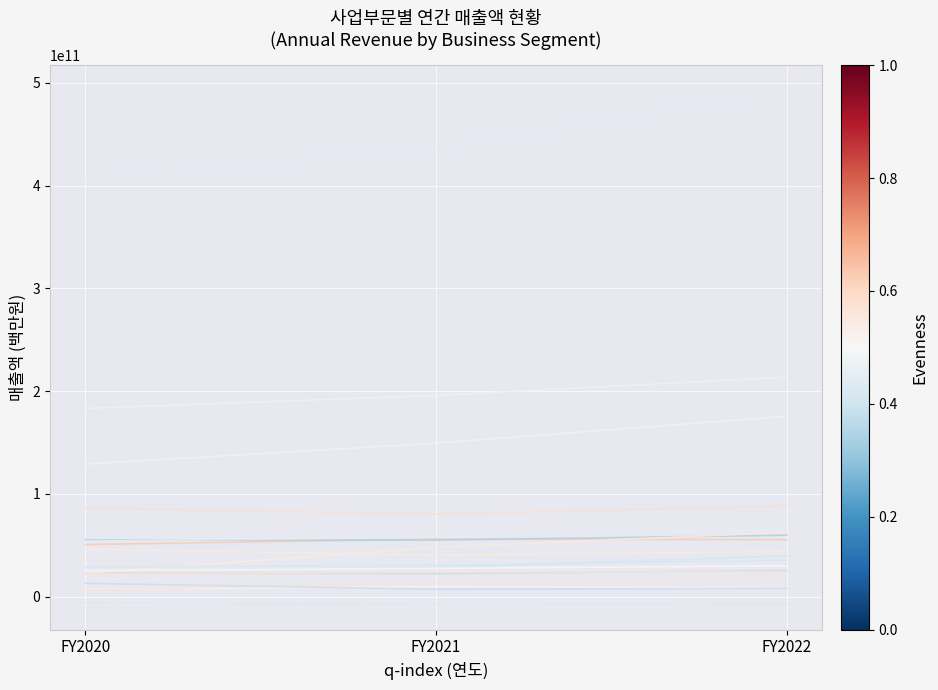

Does the chart display data point markers on the line(s)?

No